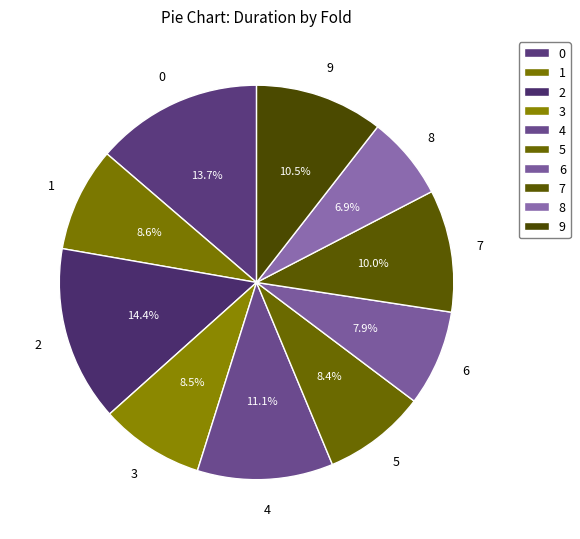

How many segments does this pie chart have?

10